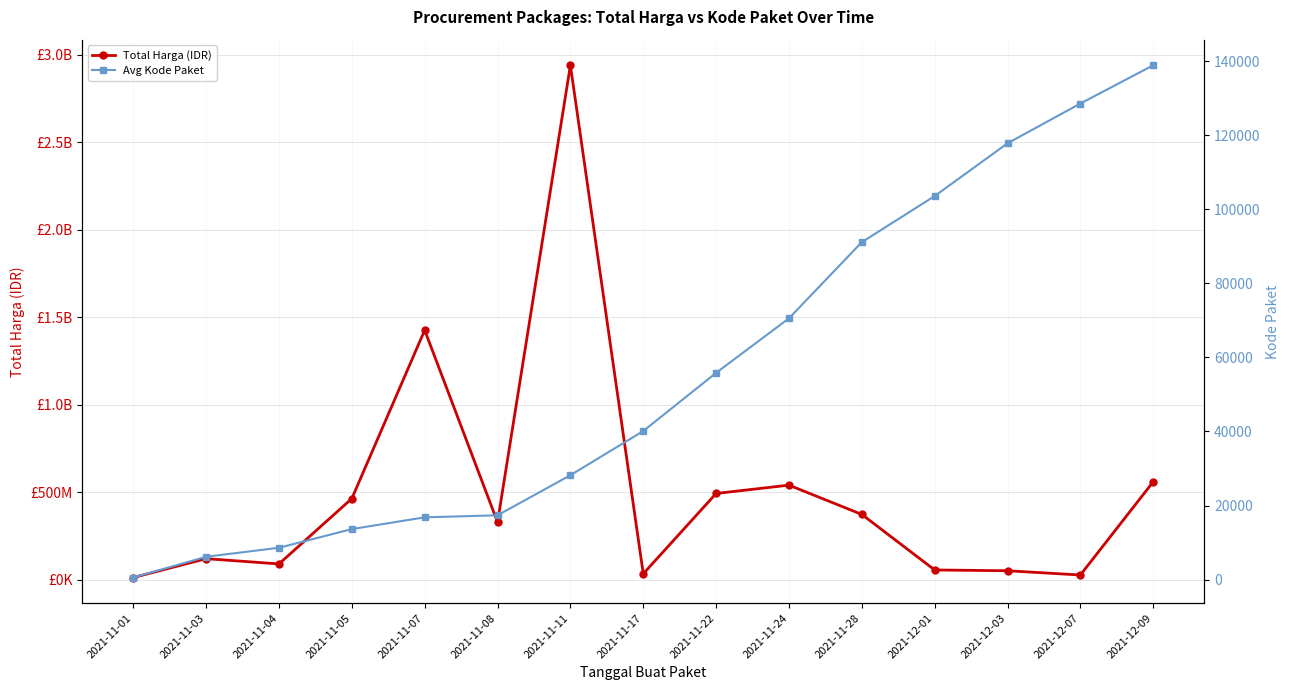

True or false: Total Harga (IDR) and Avg Kode Paket cross at least once.

False